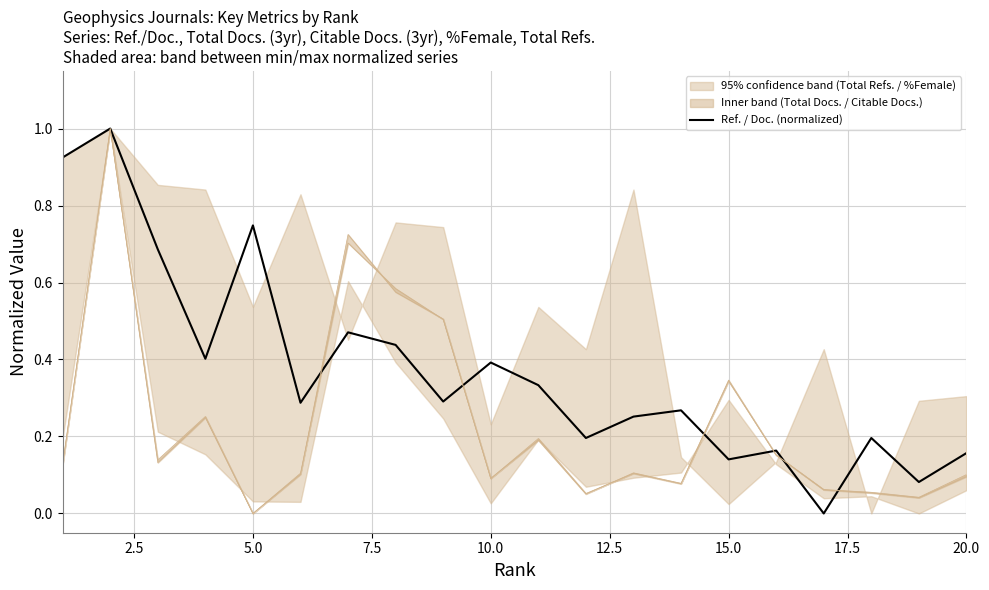

How many lines are shown in the chart?

1